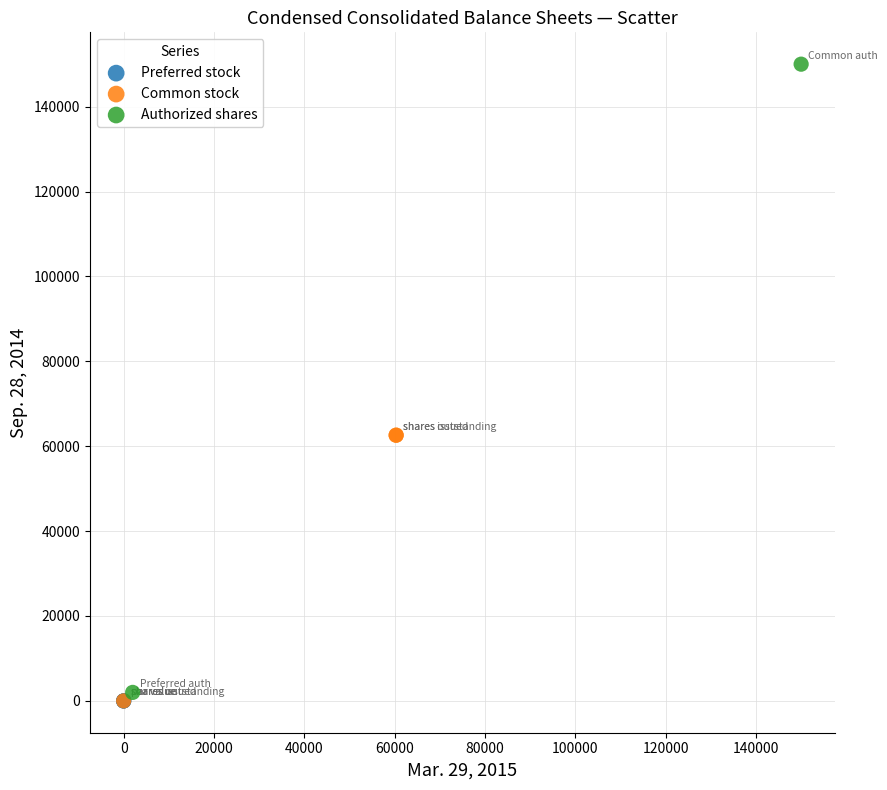

What are all the series names shown in the legend?

Preferred stock, Common stock, Authorized shares